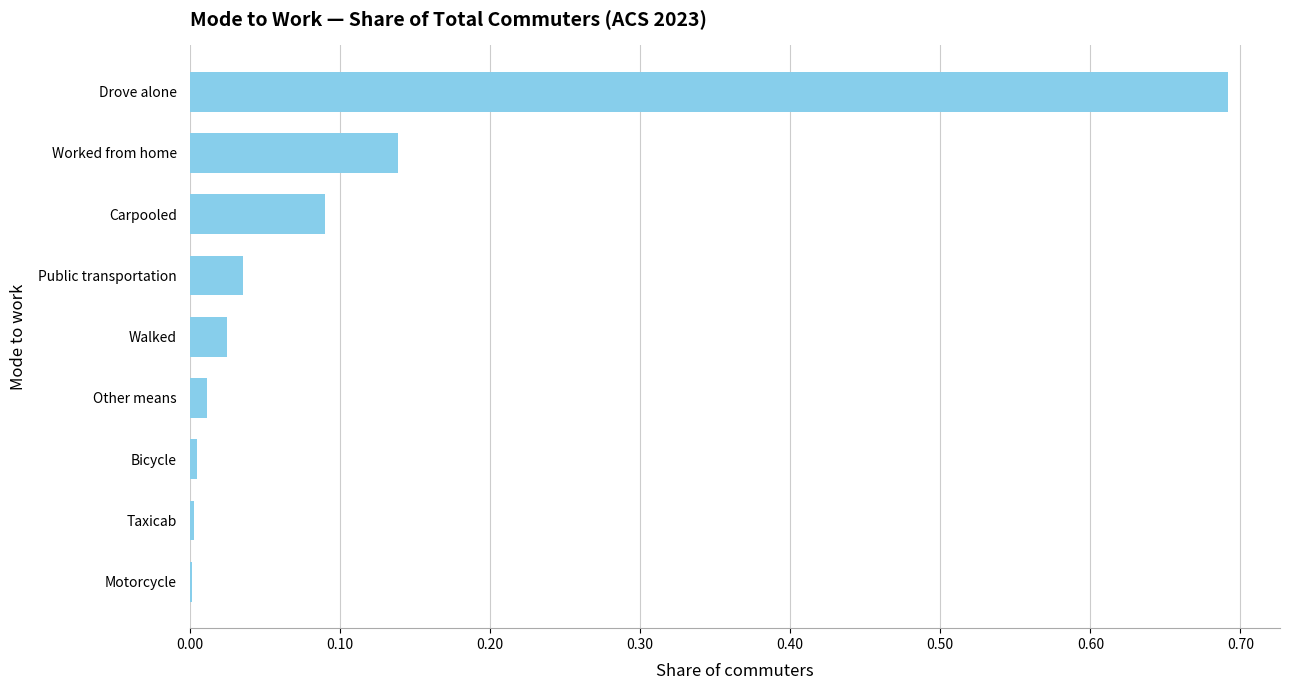

What is the sum of all values?

1.0